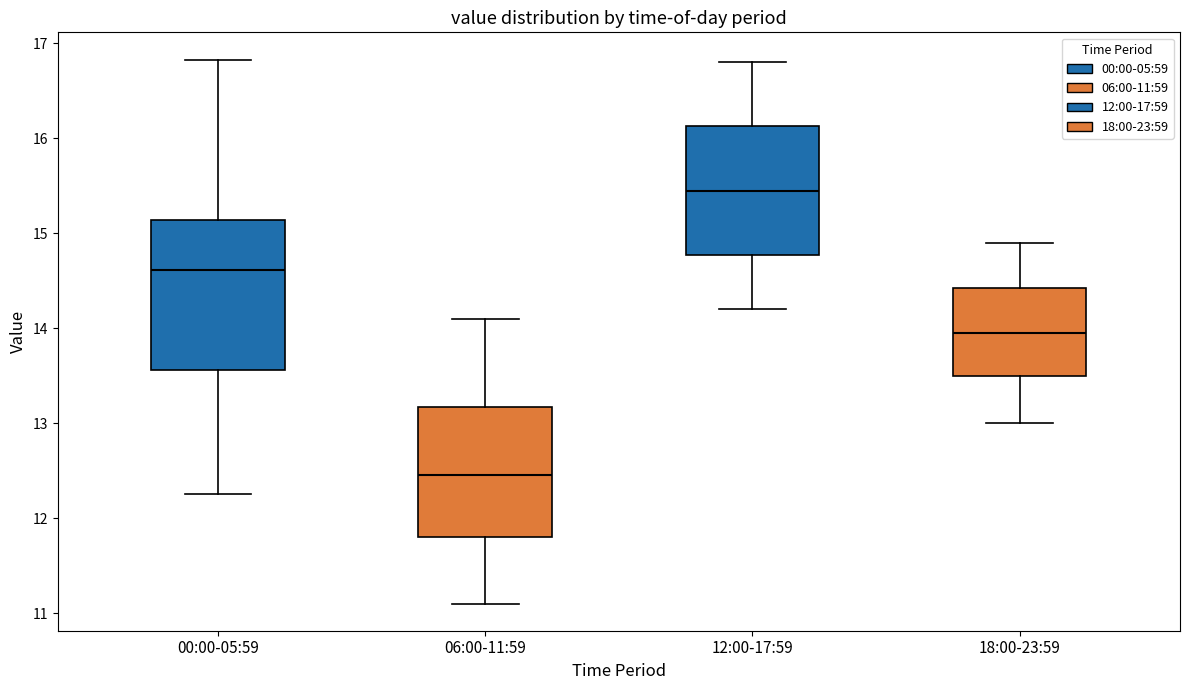

Where does the lower whisker of the box for 18:00-23:59 end on the y-axis? The values are not printed on the chart, so give them approximately, as read against the axis.

13.0